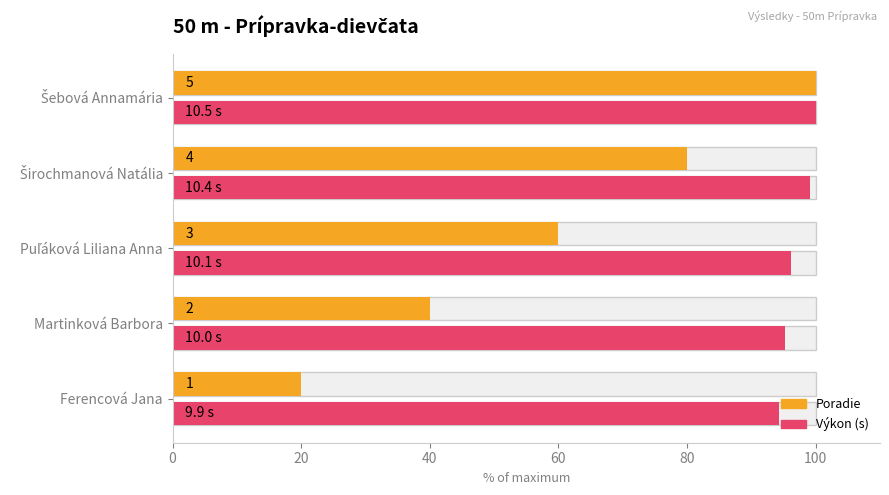

Does the chart contain any negative values?

No